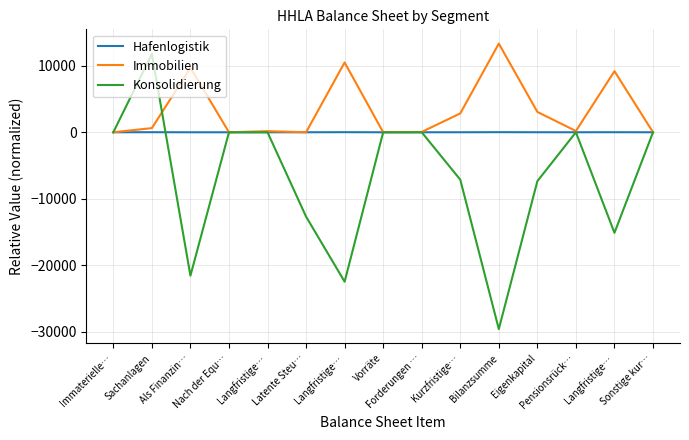

Rank the categories by Konsolidierung value from lowest to highest.

Bilanzsumme, Langfristige…, Als Finanzin…, Langfristige…, Latente Steu…, Eigenkapital, Kurzfristige…, Immaterielle…, Nach der Equ…, Langfristige…, Vorräte, Forderungen …, Pensionsrück…, Sonstige kur…, Sachanlagen